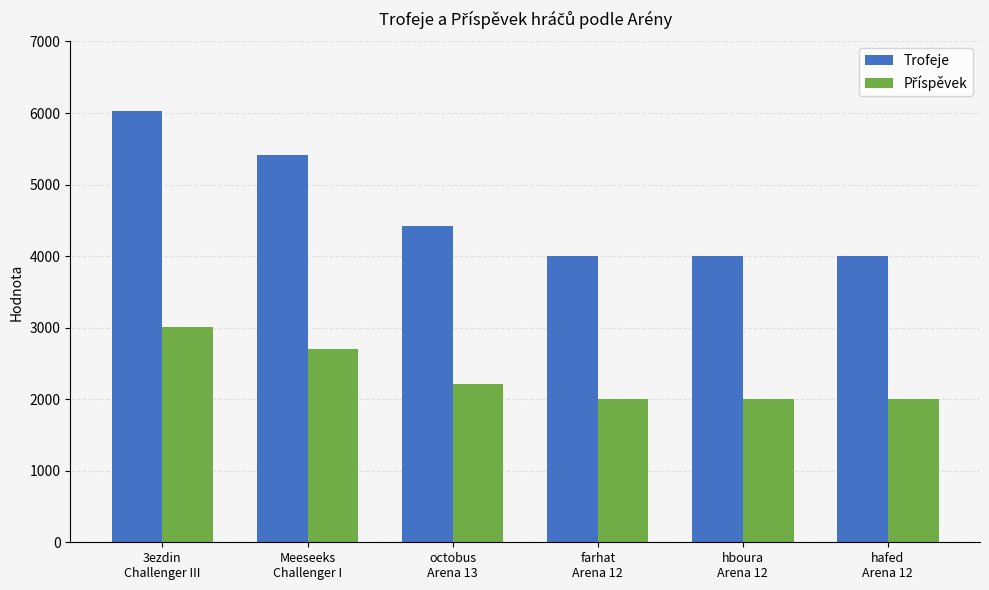

Which series has the largest range (max minus min)?

Trofeje